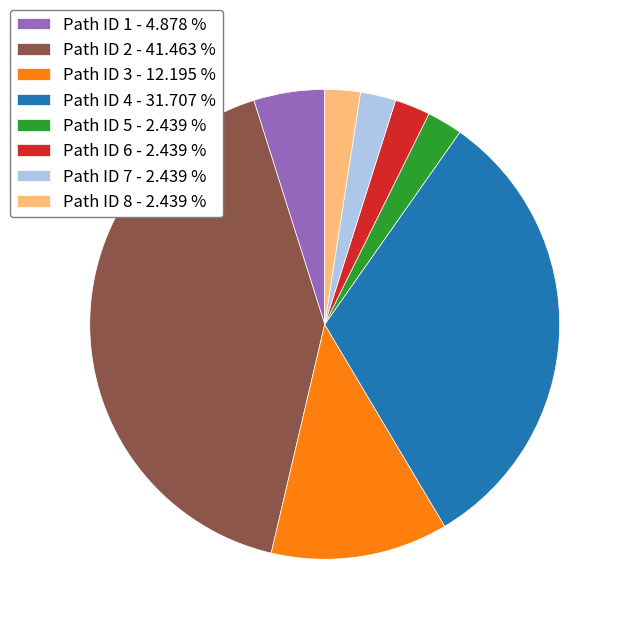

How many slices are in this pie chart?

8